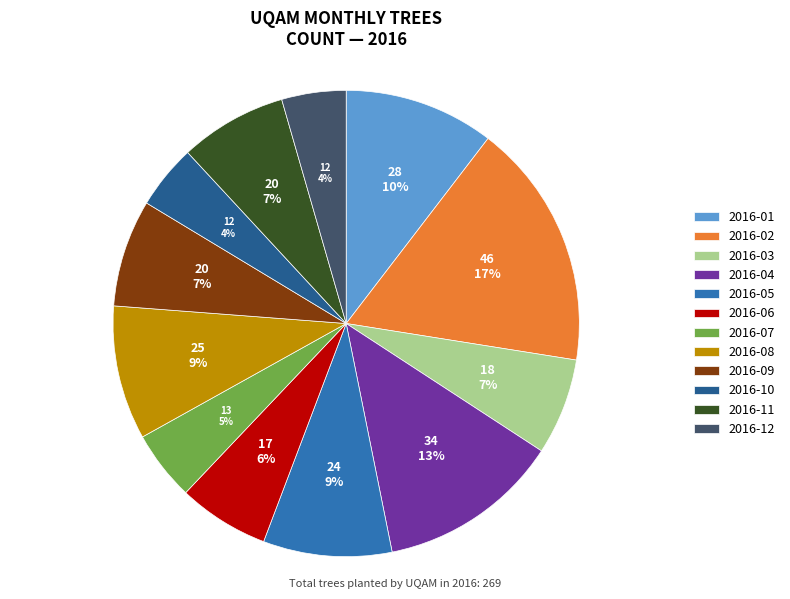

Which category has the biggest portion of the pie?

2016-02